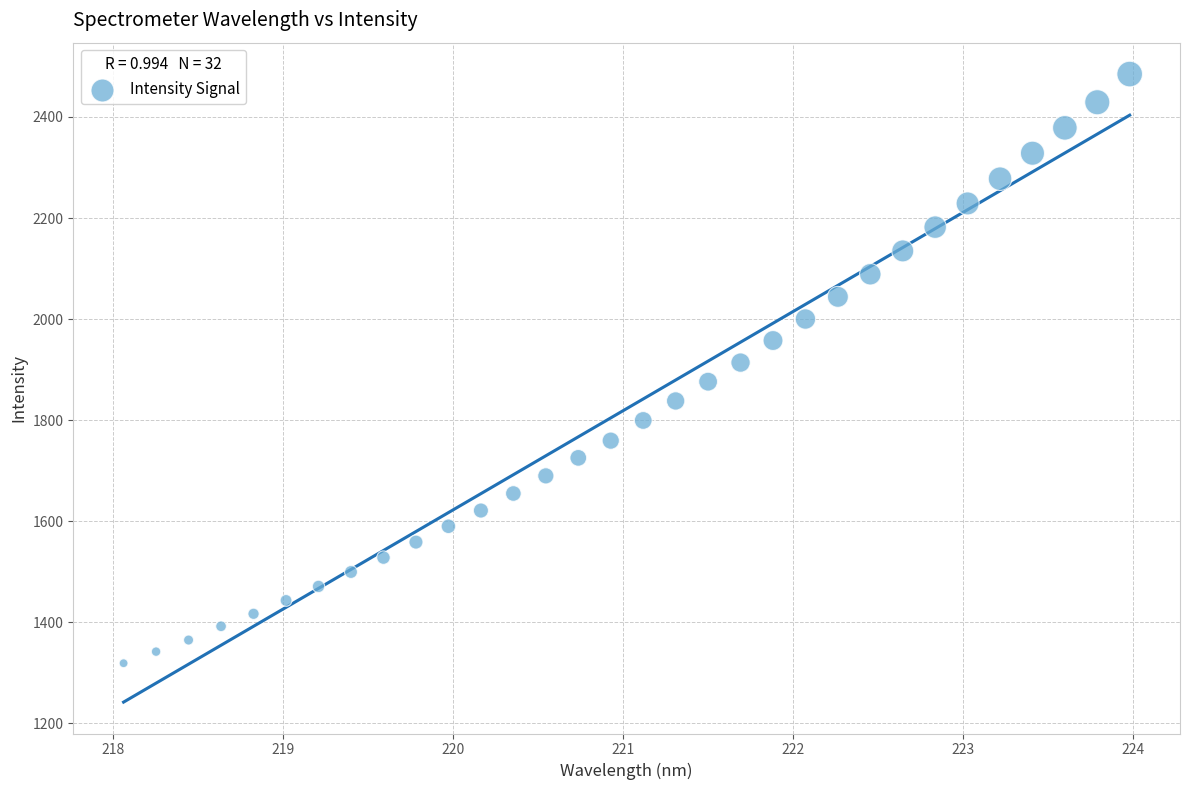

What is the range of Y values (max minus min)?

1165.6